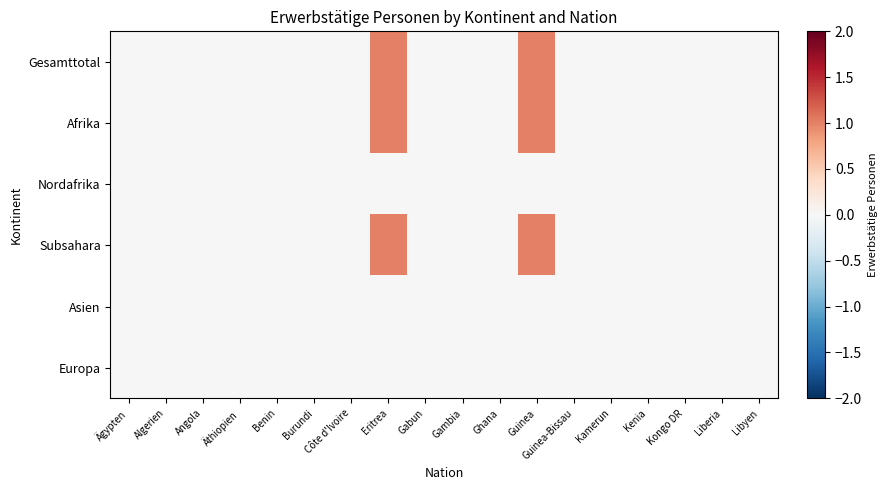

Reading left to right, list all the values displayed in this chart.

Gesamttotal: Ägypten=0	Algerien=0	Angola=0	Äthiopien=0	Benin=0	Burundi=0	Côte d'Ivoire=0	Eritrea=1	Gabun=0	Gambia=0	Ghana=0	Guinea=1	Guinea-Bissau=0	Kamerun=0	Kenia=0	Kongo DR=0	Liberia=0	Libyen=0
Afrika: Ägypten=0	Algerien=0	Angola=0	Äthiopien=0	Benin=0	Burundi=0	Côte d'Ivoire=0	Eritrea=1	Gabun=0	Gambia=0	Ghana=0	Guinea=1	Guinea-Bissau=0	Kamerun=0	Kenia=0	Kongo DR=0	Liberia=0	Libyen=0
Nordafrika: Ägypten=0	Algerien=0	Angola=0	Äthiopien=0	Benin=0	Burundi=0	Côte d'Ivoire=0	Eritrea=0	Gabun=0	Gambia=0	Ghana=0	Guinea=0	Guinea-Bissau=0	Kamerun=0	Kenia=0	Kongo DR=0	Liberia=0	Libyen=0
Subsahara: Ägypten=0	Algerien=0	Angola=0	Äthiopien=0	Benin=0	Burundi=0	Côte d'Ivoire=0	Eritrea=1	Gabun=0	Gambia=0	Ghana=0	Guinea=1	Guinea-Bissau=0	Kamerun=0	Kenia=0	Kongo DR=0	Liberia=0	Libyen=0
Asien: Ägypten=0	Algerien=0	Angola=0	Äthiopien=0	Benin=0	Burundi=0	Côte d'Ivoire=0	Eritrea=0	Gabun=0	Gambia=0	Ghana=0	Guinea=0	Guinea-Bissau=0	Kamerun=0	Kenia=0	Kongo DR=0	Liberia=0	Libyen=0
Europa: Ägypten=0	Algerien=0	Angola=0	Äthiopien=0	Benin=0	Burundi=0	Côte d'Ivoire=0	Eritrea=0	Gabun=0	Gambia=0	Ghana=0	Guinea=0	Guinea-Bissau=0	Kamerun=0	Kenia=0	Kongo DR=0	Liberia=0	Libyen=0